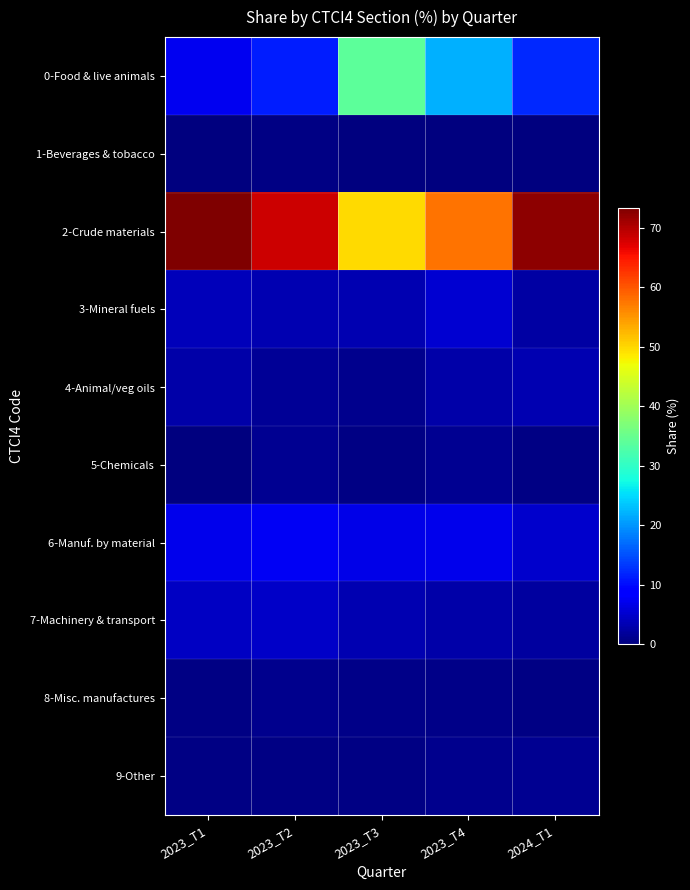

What is the difference between the highest and lowest values at 2023_T4?

57.5